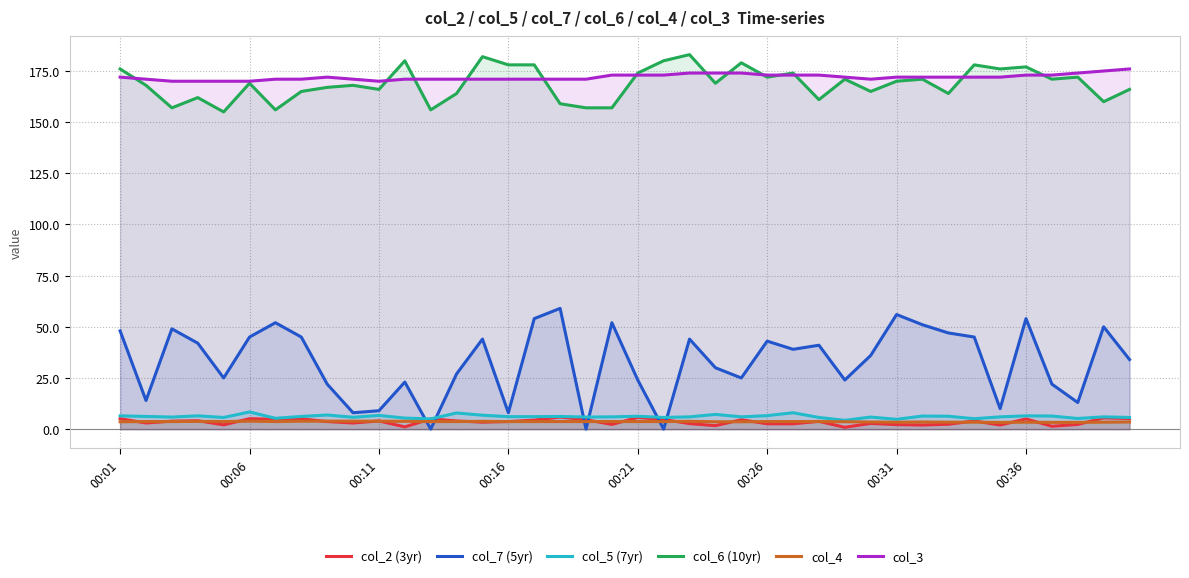

Which series has the widest spread of values?

col_7 (5yr)